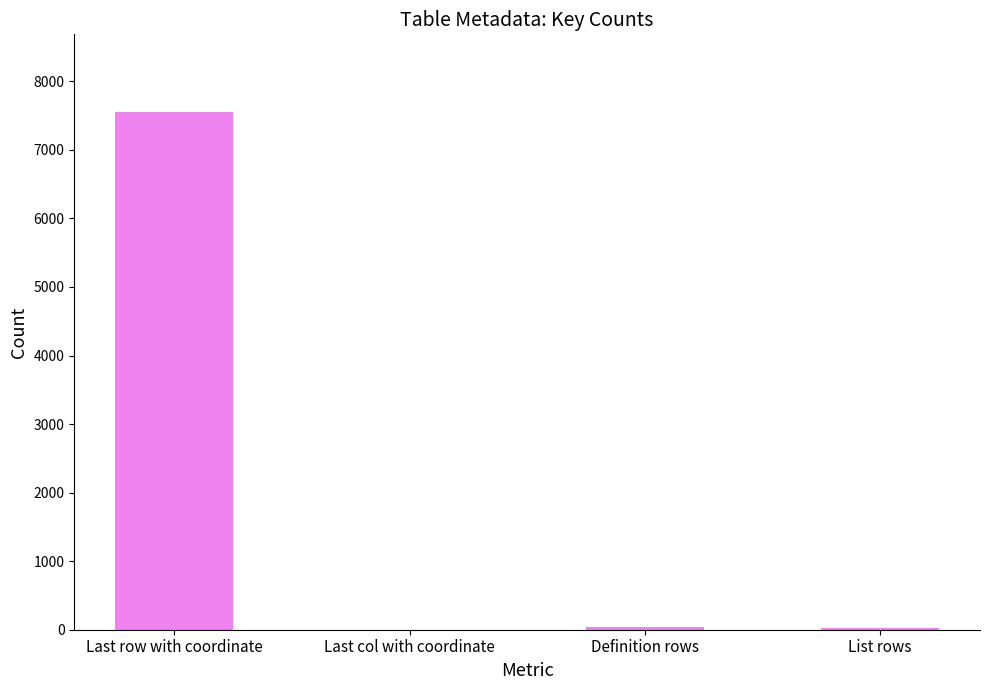

Are the bars horizontal?

No